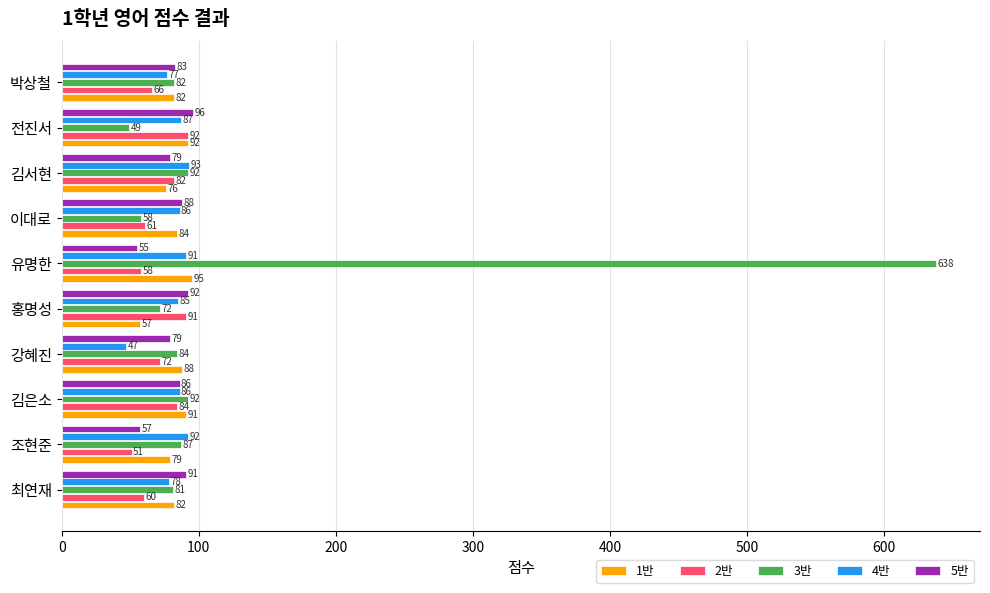

Which series has the largest range (max minus min)?

3반